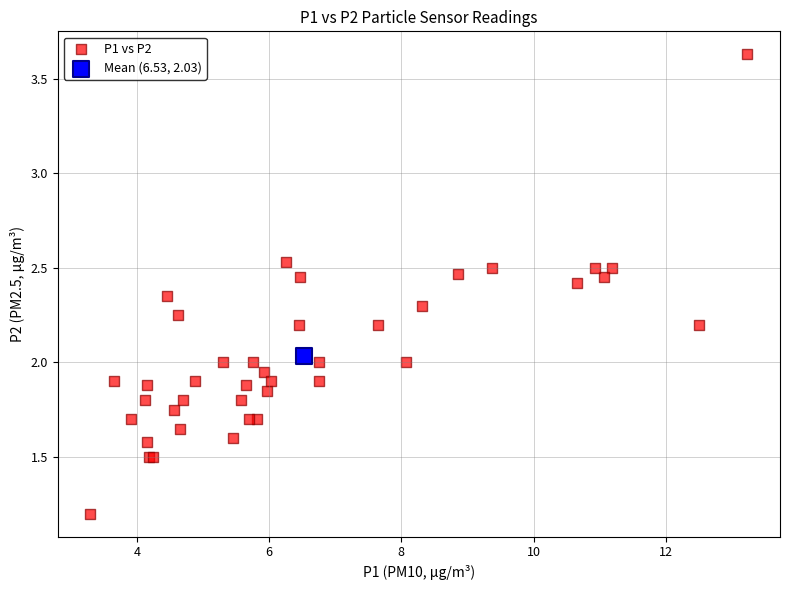

What are all the series names shown in the legend?

P1 vs P2, Mean (6.53, 2.03)